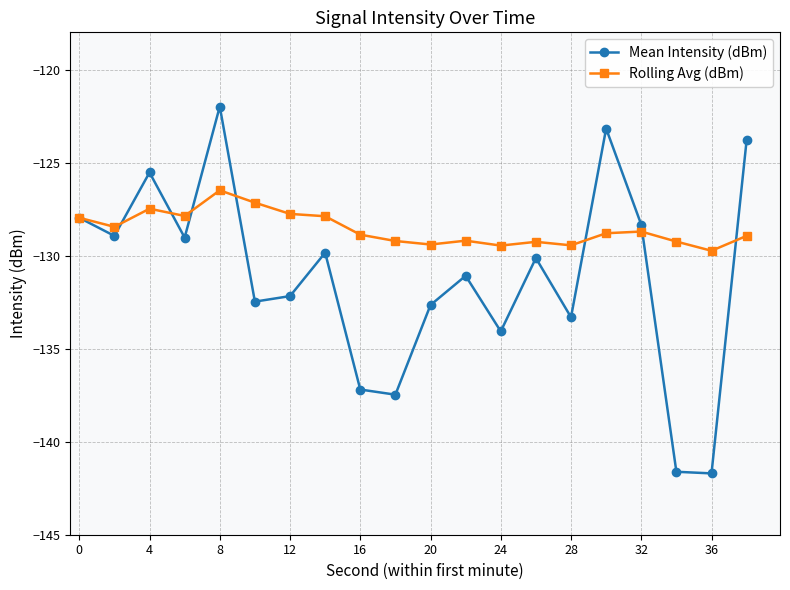

How many distinct data groups are displayed?

2